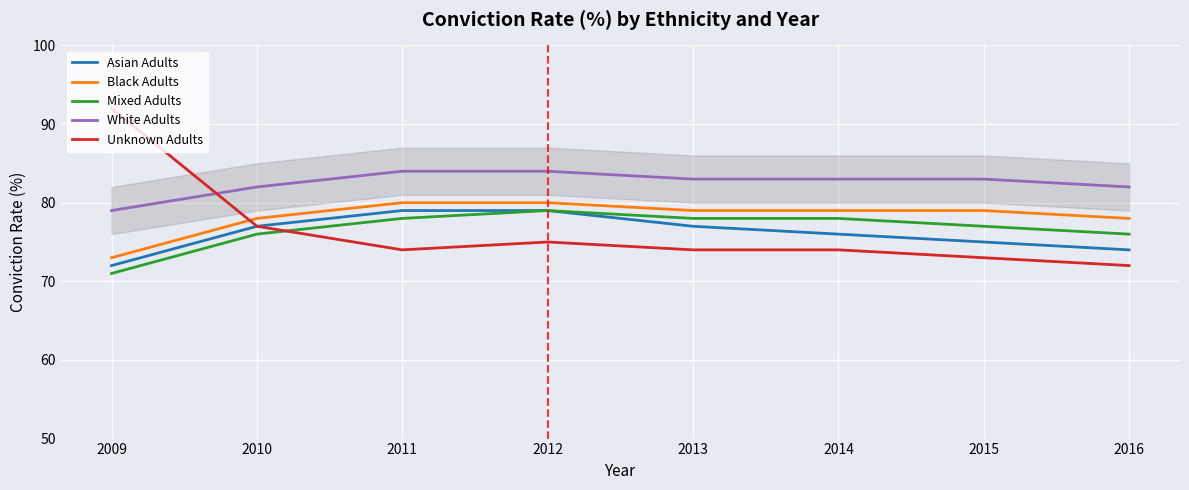

At which category does the chart reach its peak across all series?

2009